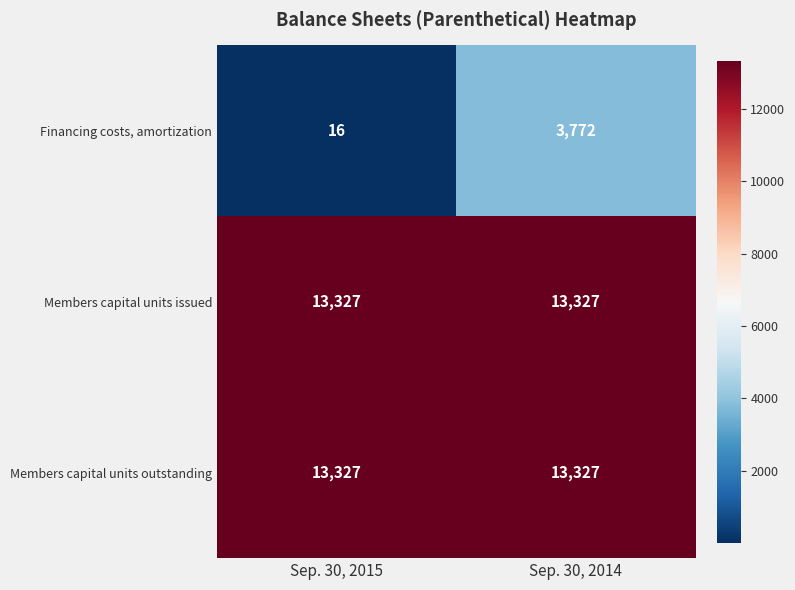

True or false: Financing costs, amortization has a value of 26 at Sep. 30, 2015.

False